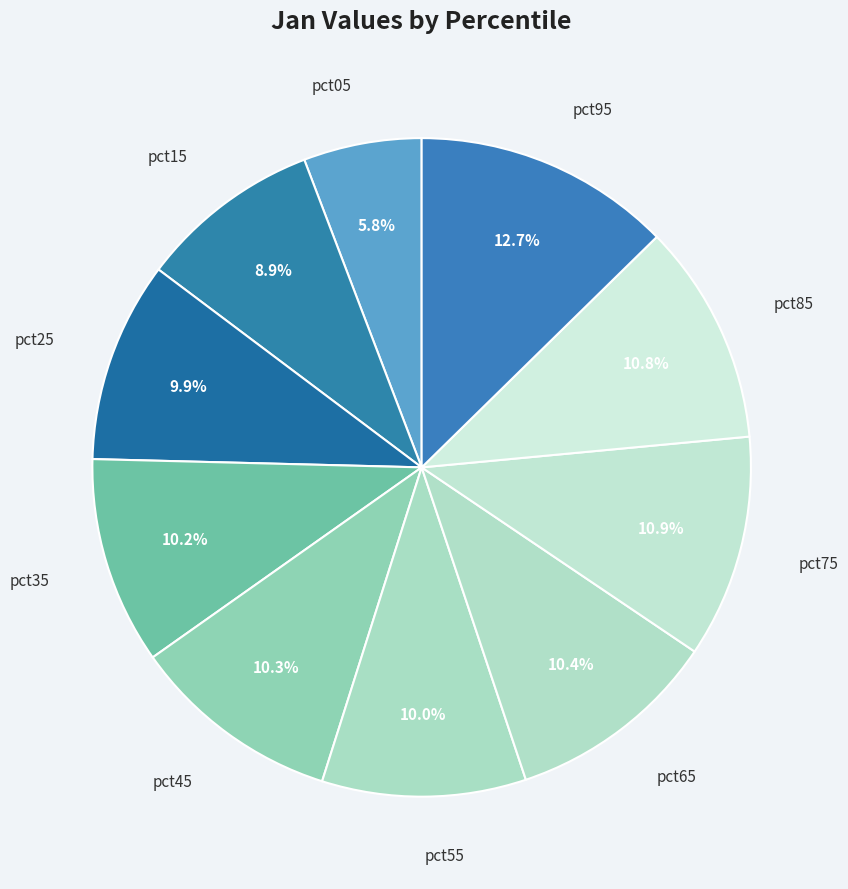

Is it true that pct05 is 1% of the pie?

False